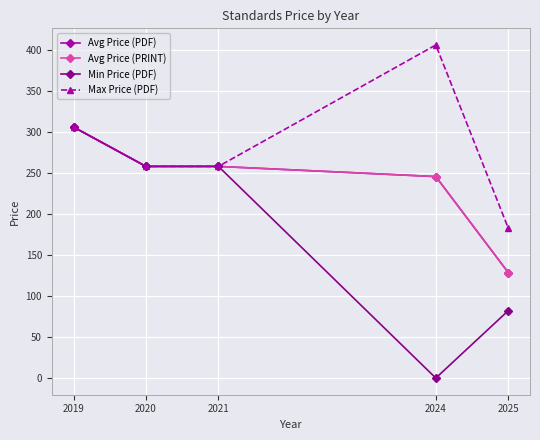

Which series has the widest spread of values?

Min Price (PDF)